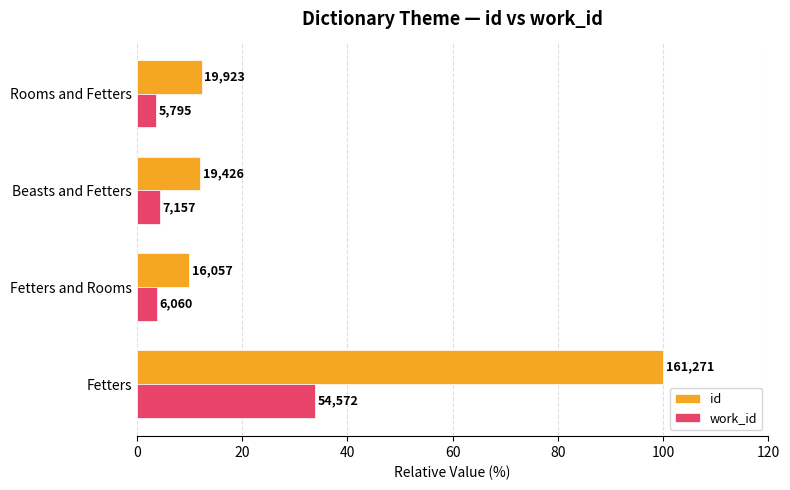

What are all the series names shown in the legend?

id, work_id